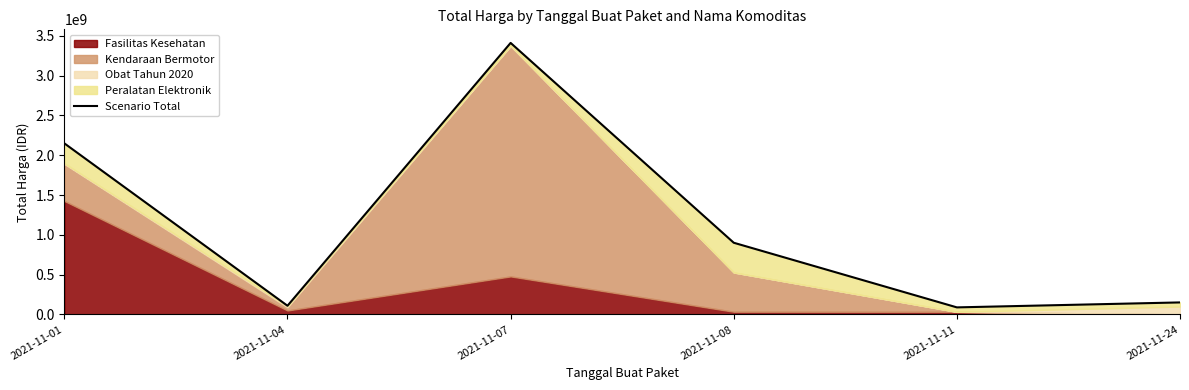

Reading left to right, list all the values displayed in this chart.

2149400000	109034000	3411415240	900737600	88672000	150951445